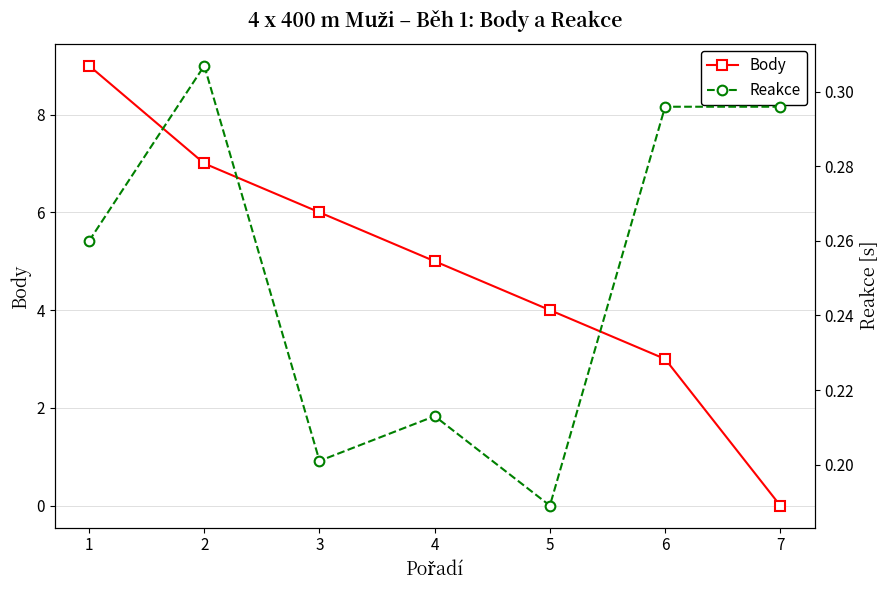

Between 4 and 5, which is larger?

4